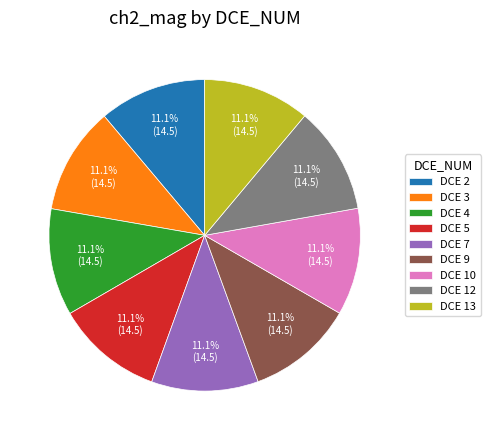

What is the ratio of the value at DCE 5 to the value at DCE 2?

1.0